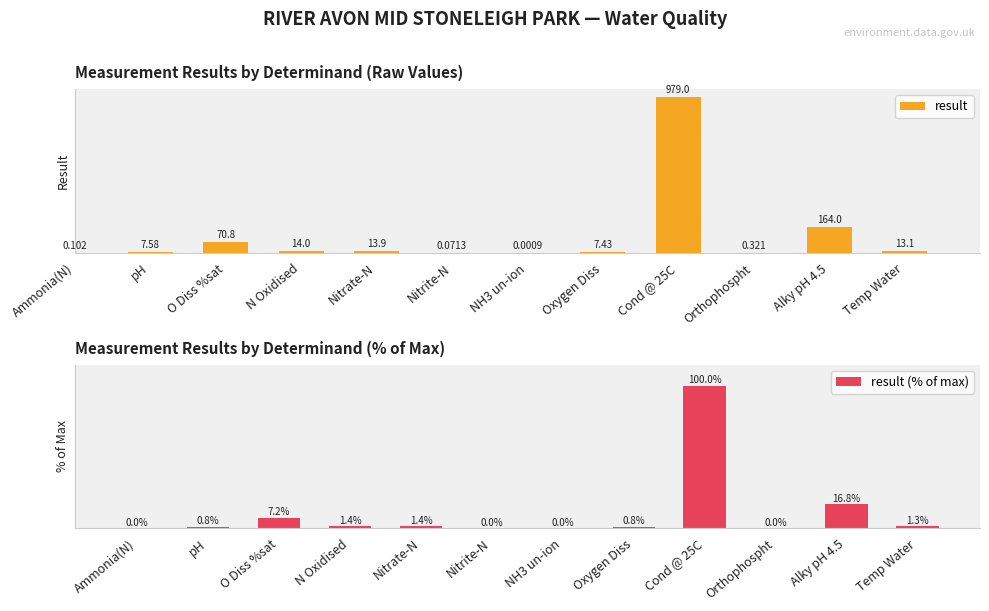

Are the bars grouped side by side (vs. stacked)?

Yes